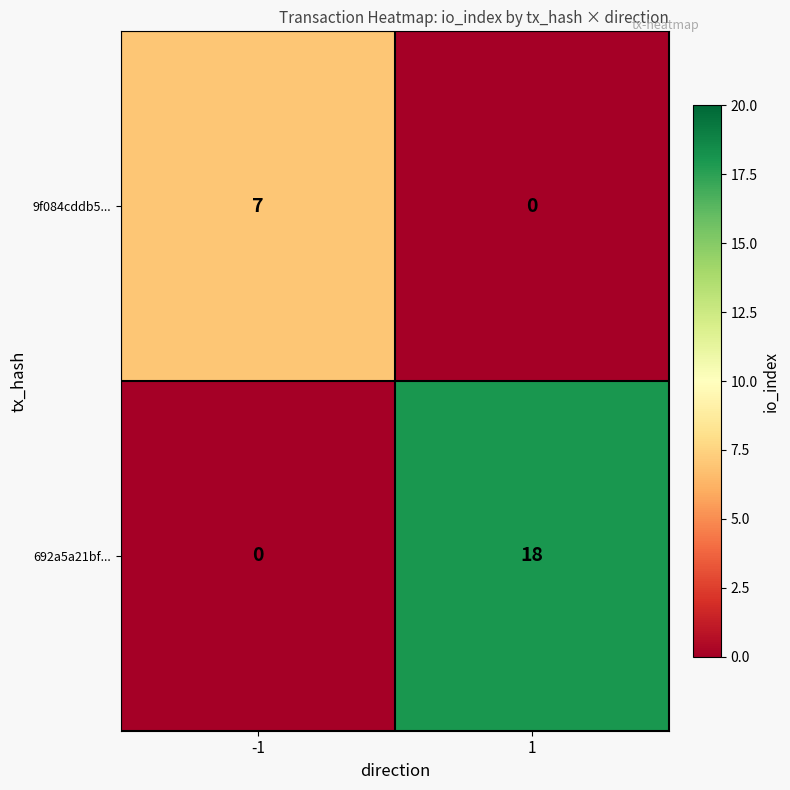

Which series changed the most between -1 and 1?

692a5a21bf...